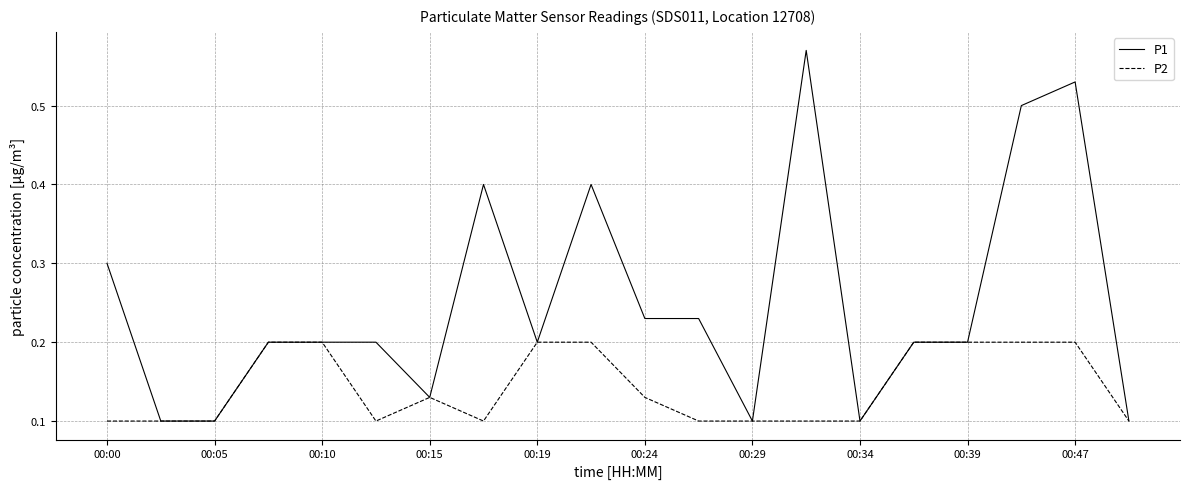

Which series has the widest spread of values?

P1